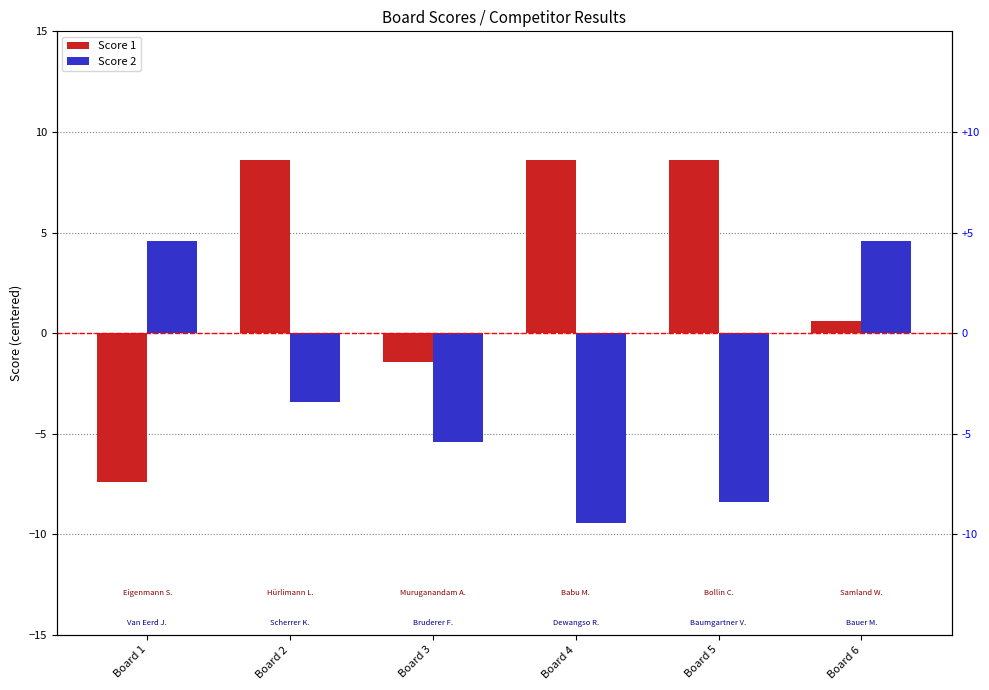

What is the approximate value of Score 1 at Board 1?

-7.4